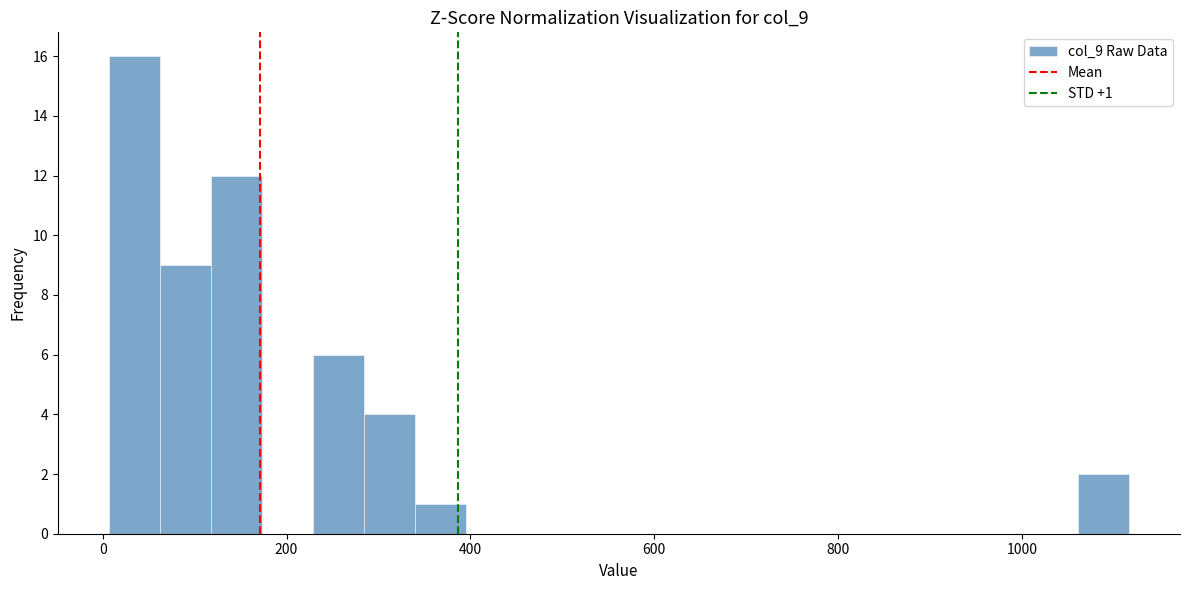

Read against the x-axis, roughly where is the centre of the tallest bar?

40